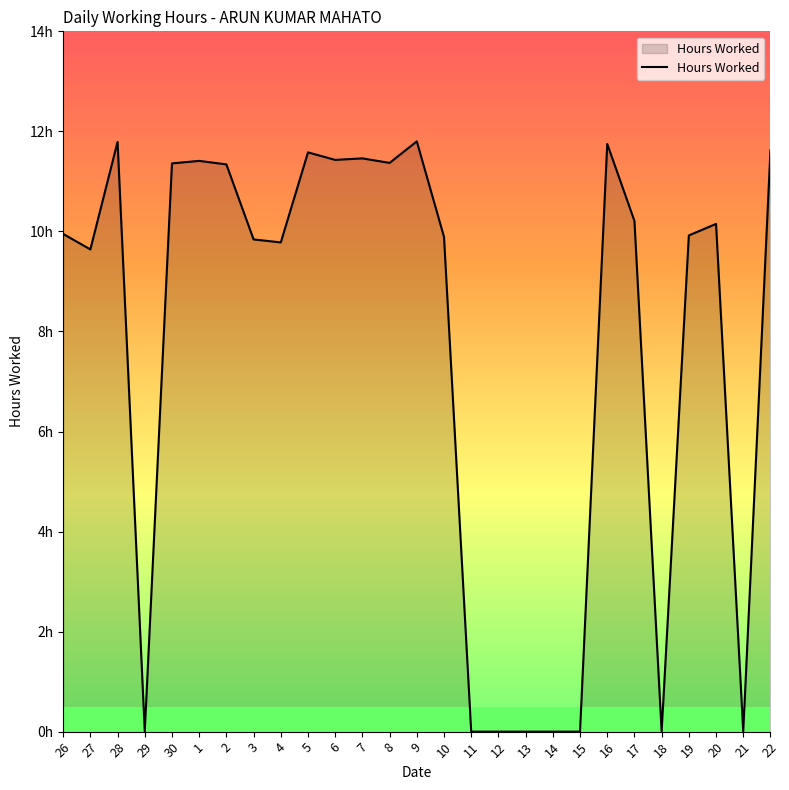

What is the difference between the values at 28 and 19?

1.9